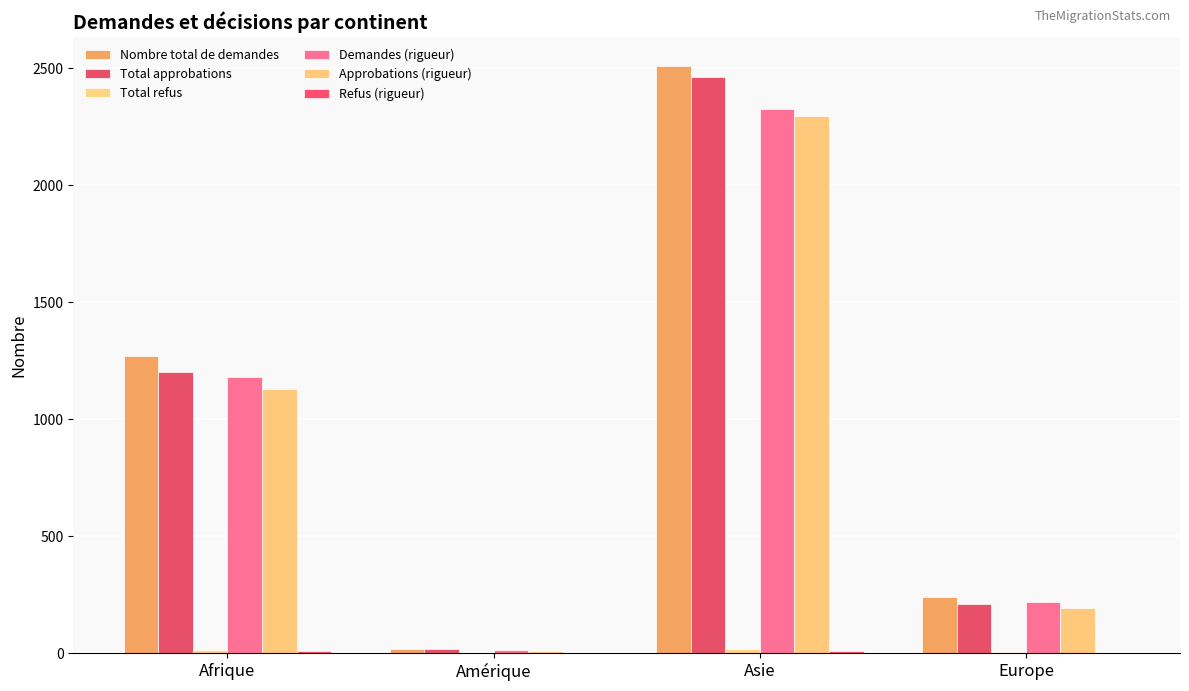

Count the number of categories in the chart.

4